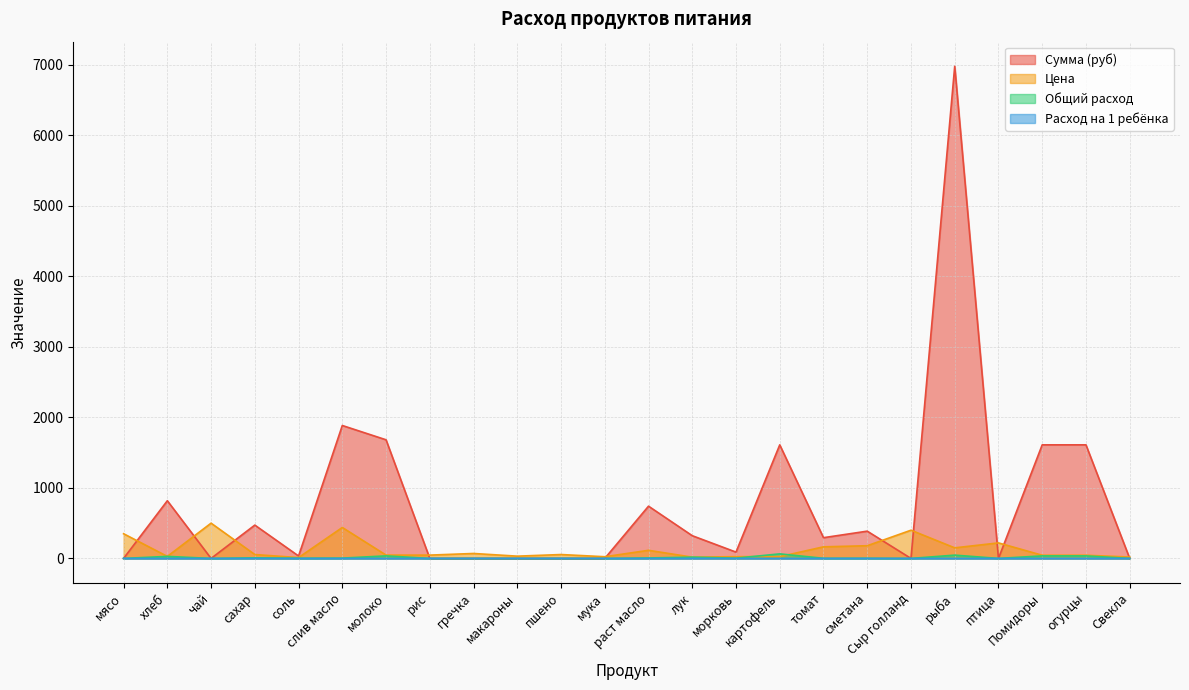

Where is the first local minimum for Сумма (руб)?

чай